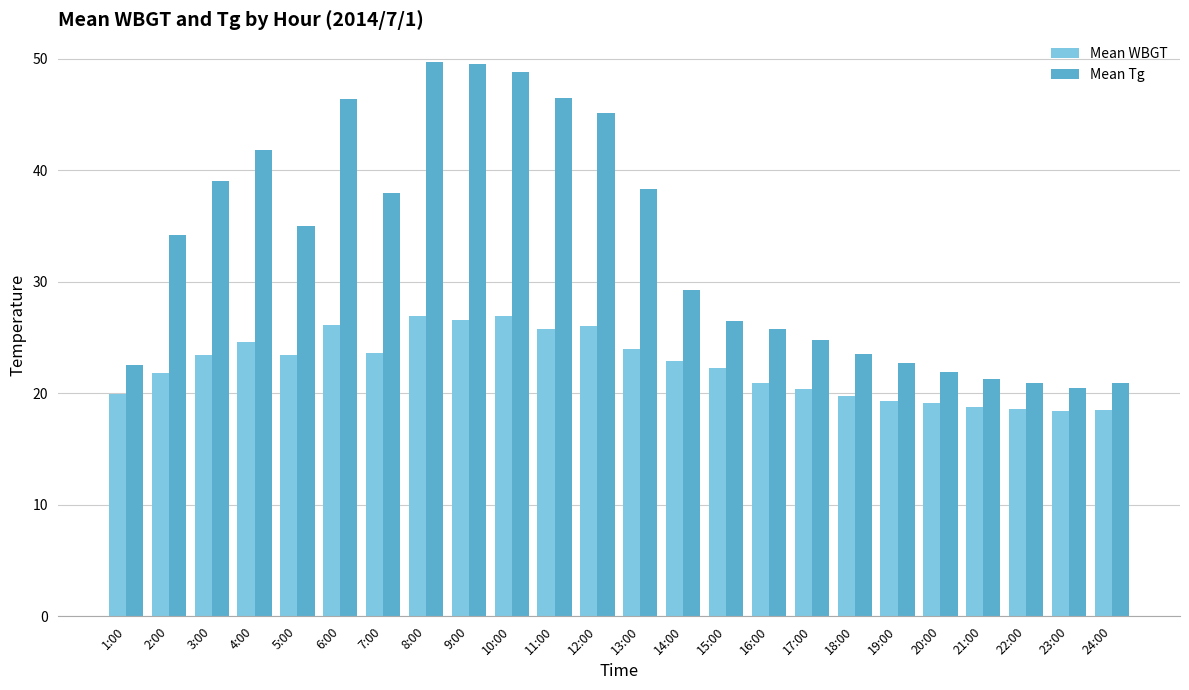

Where does the Mean Tg series first go above 34?

2:00